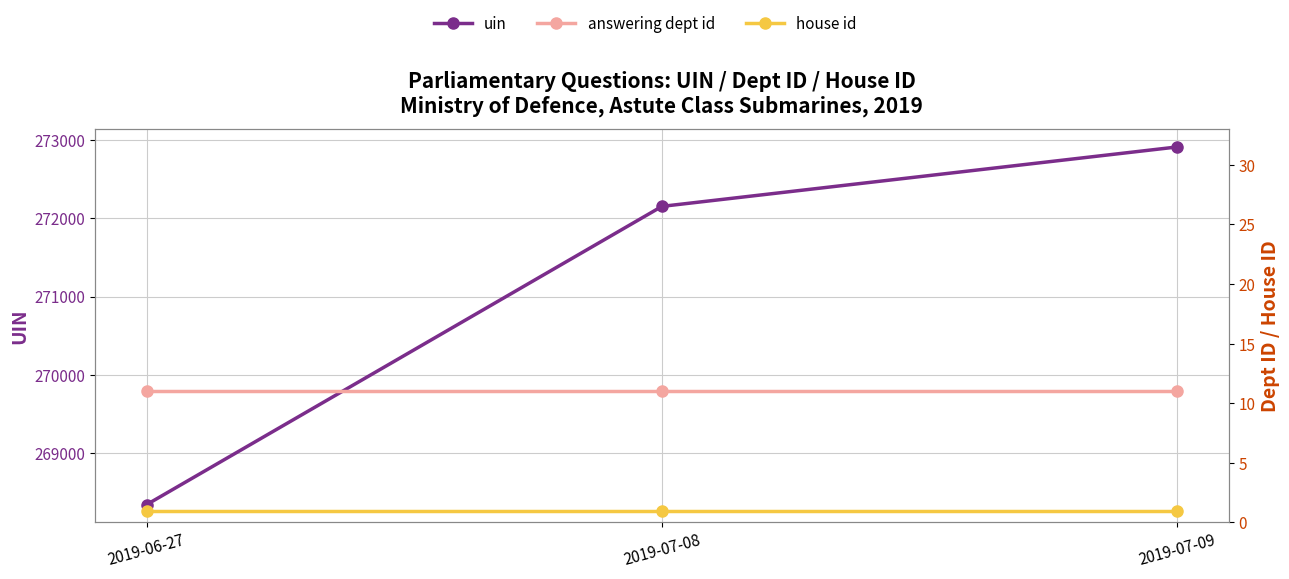

The value of house id at 2019-07-08 is 0. True or false?

False